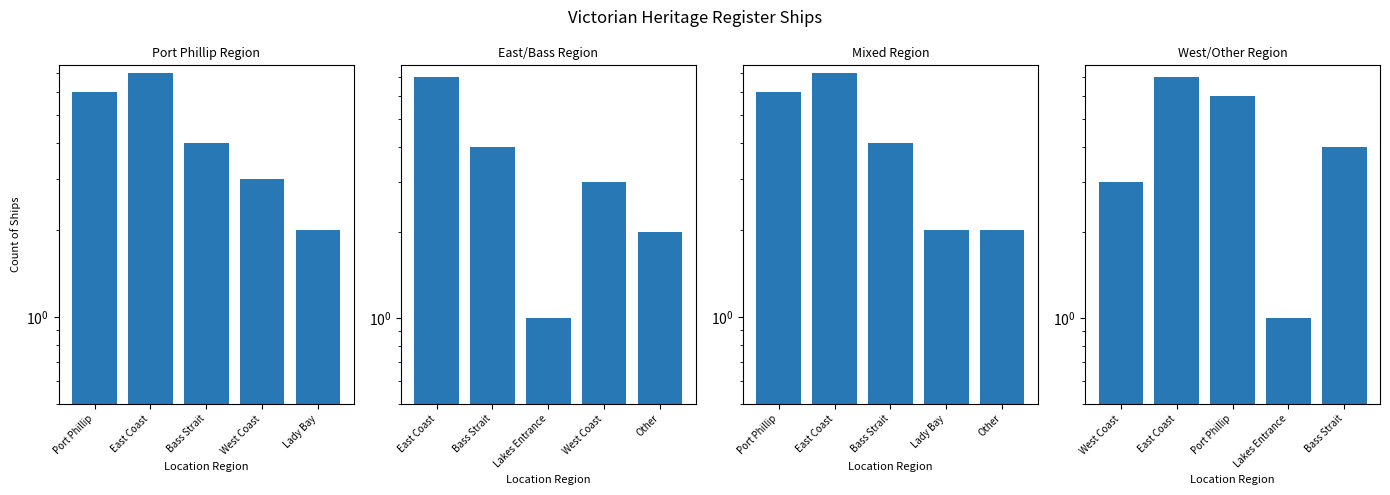

Rank the series by their maximum value, from highest to lowest.

Port Phillip Region, East/Bass Region, Mixed Region, West/Other Region